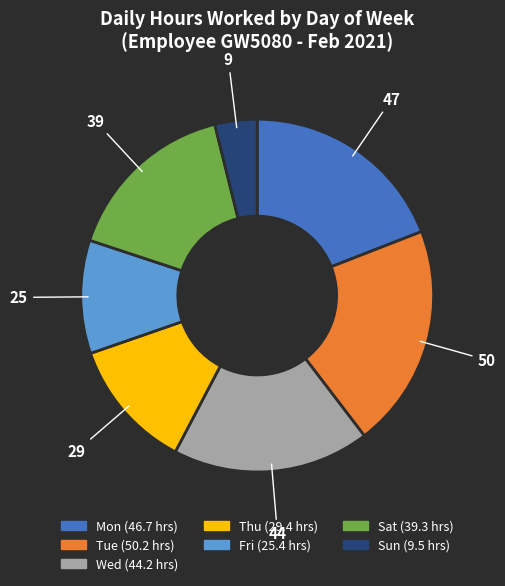

Is there a majority slice in this chart?

No